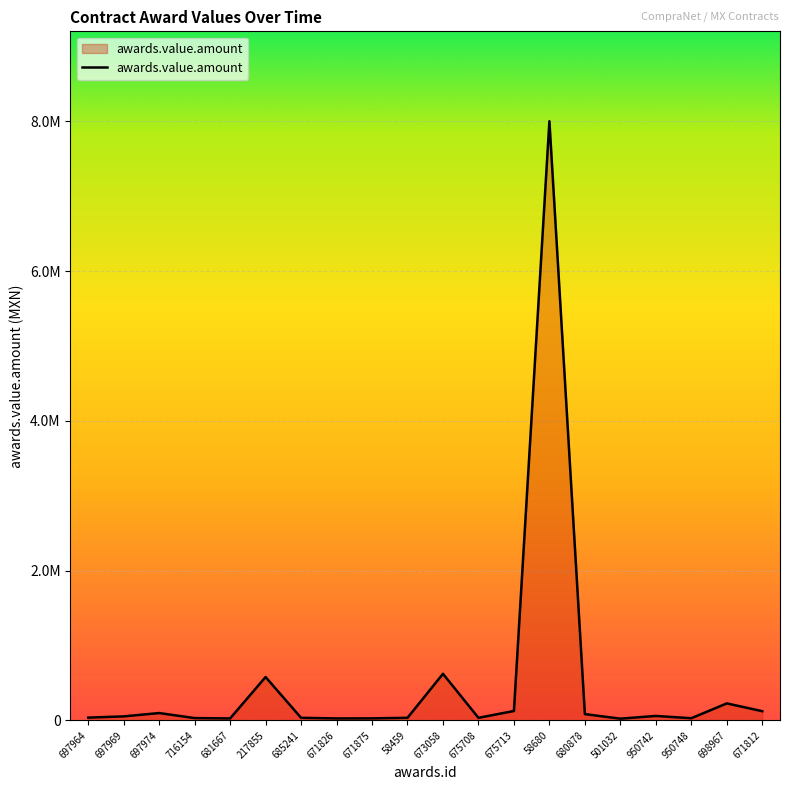

List the labels in order of value, smallest first.

501032, 681667, 671826, 671875, 950748, 716154, 675708, 58459, 685241, 697964, 697969, 950742, 680878, 697974, 671812, 675713, 698967, 217855, 673058, 58680